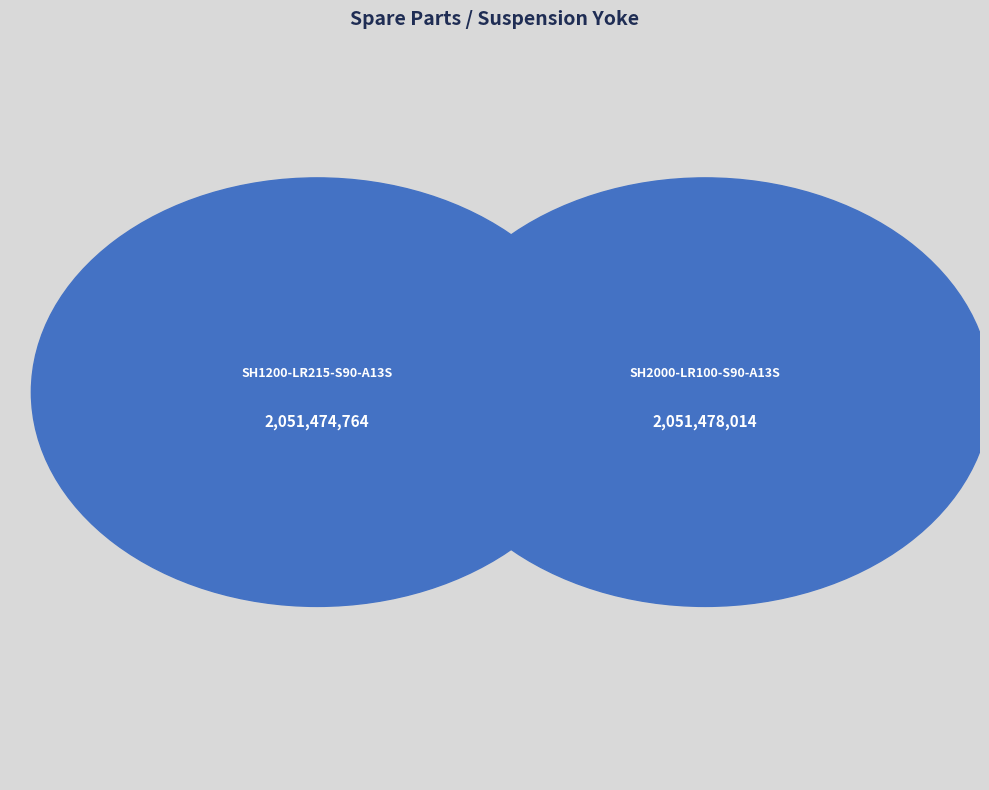

What is the ratio of the value at SH1200-LR215-S90-A13S to the value at SH2000-LR100-S90-A13S?

1.0